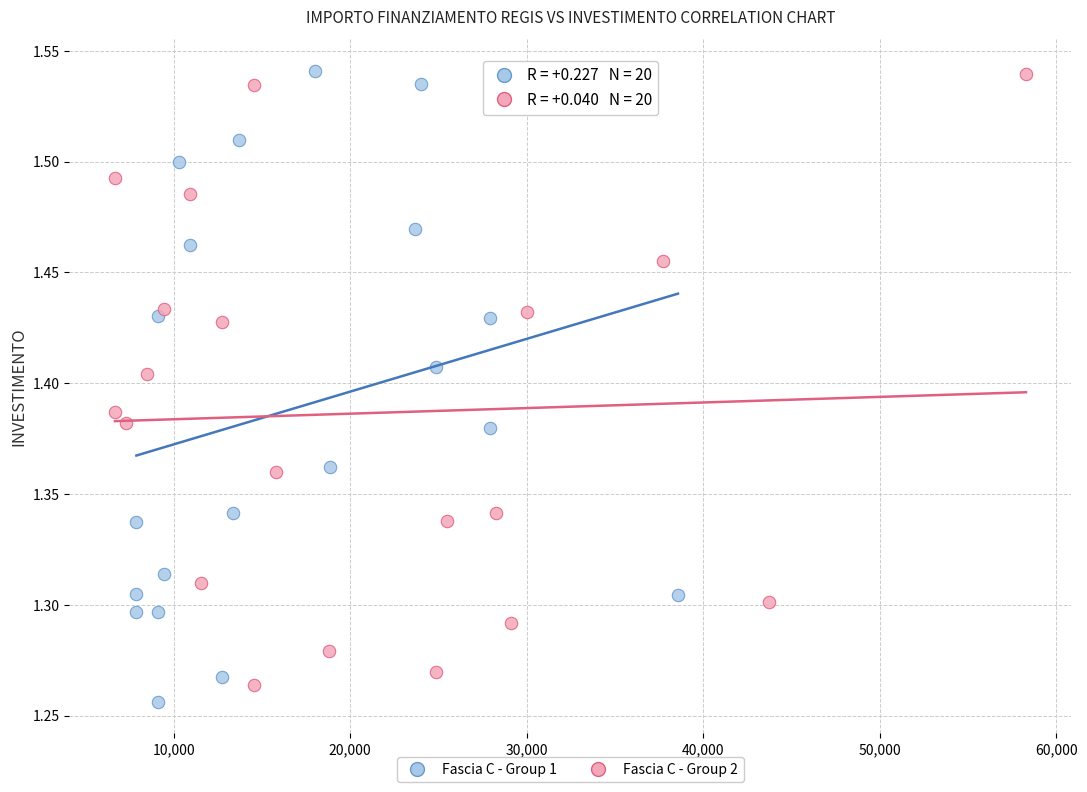

Which series has the widest spread of Y values?

Fascia C - Group 1